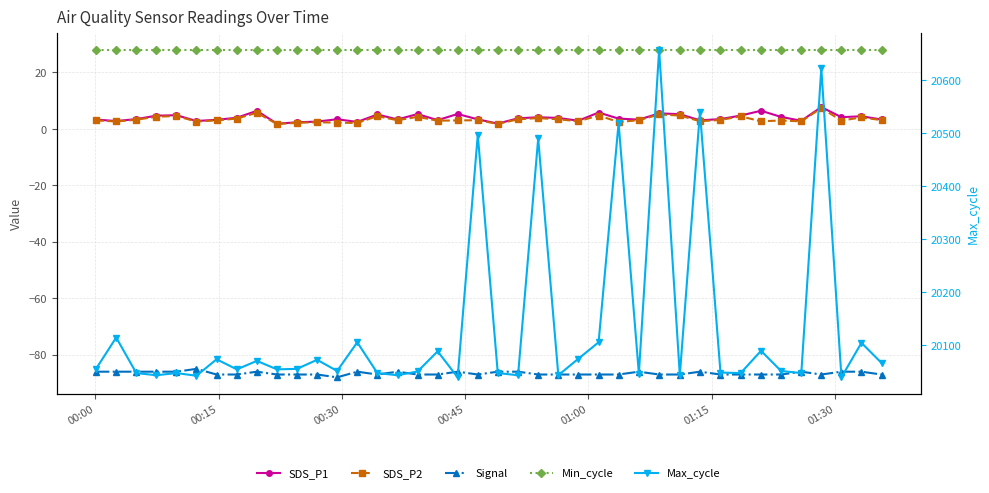

How many interior local peaks does the SDS_P2 series have?

13